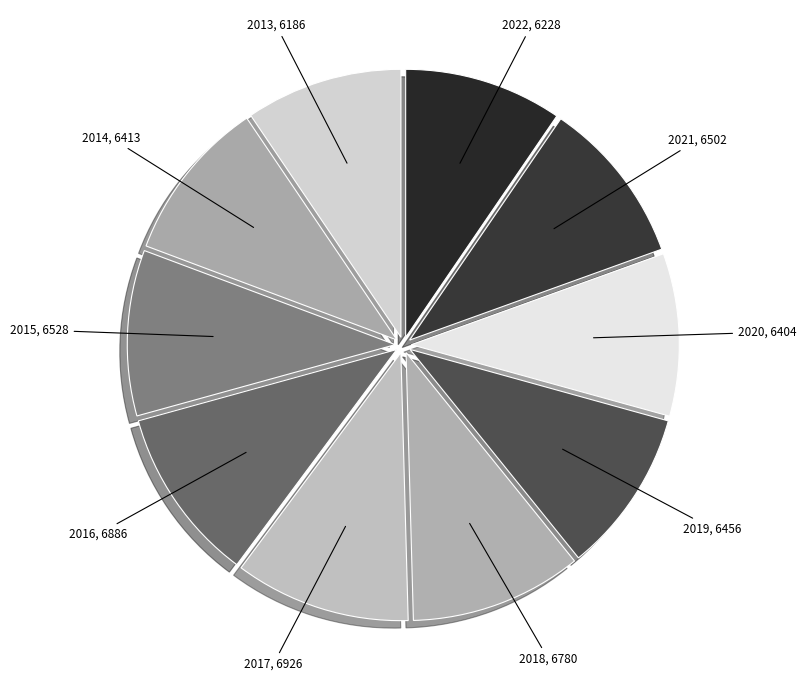

Which category has the smallest portion of the pie?

2013